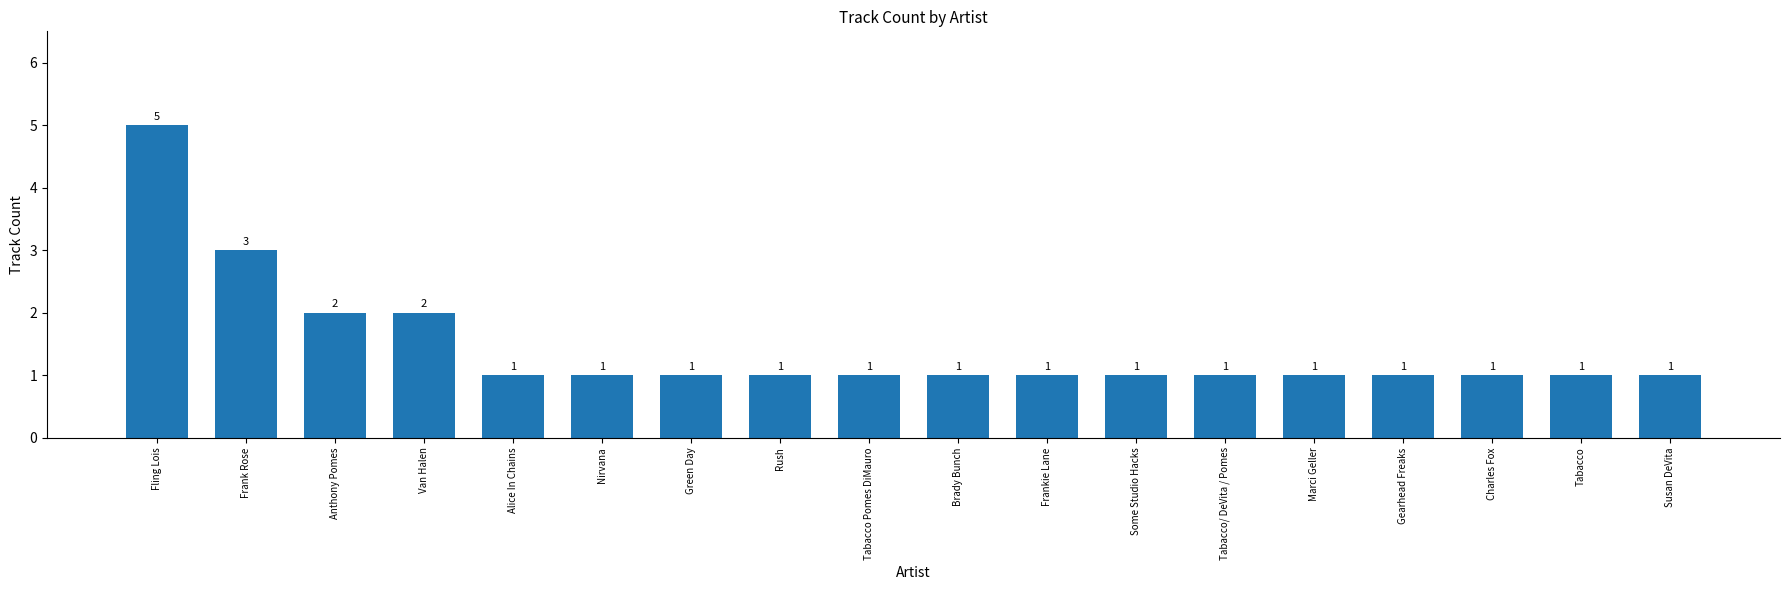

True or false: the data shows 0 at Tabacco Pomes DiMauro.

False